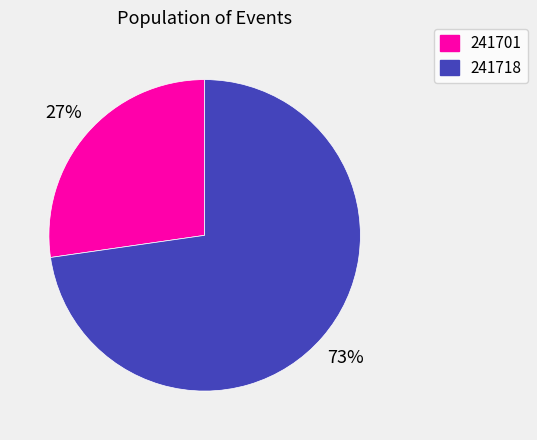

The 241701 slice represents 18% of the pie. True or false?

False